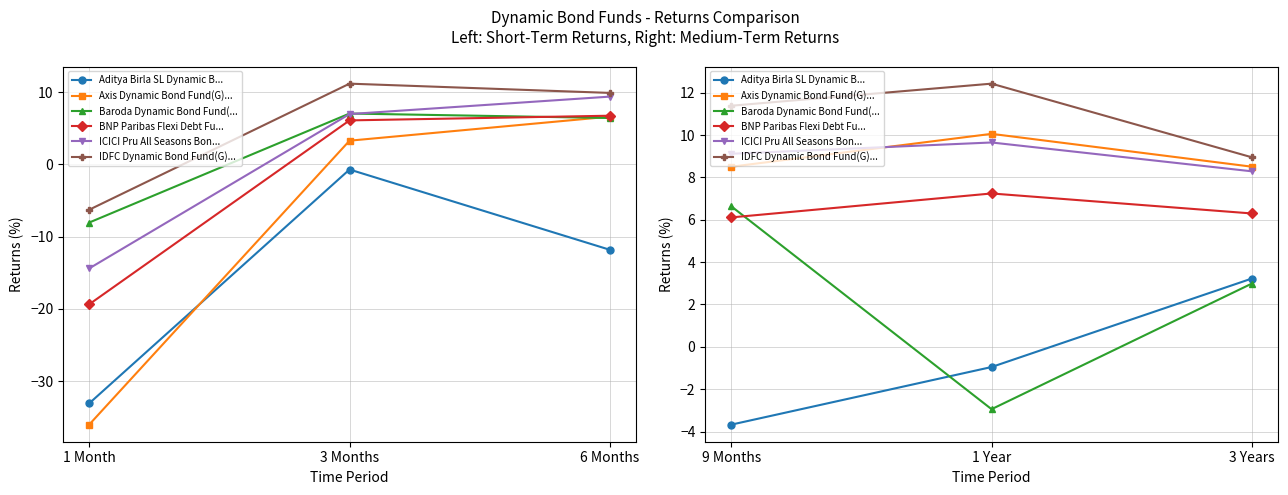

Which category has the lowest value across all series?

9 Months